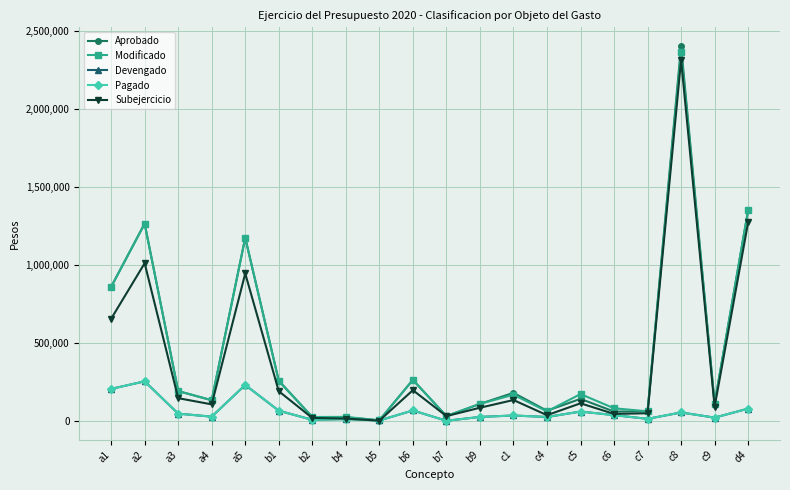

Reading right to left, transcribe all the data shown in this chart.

Aprobado: d4=1350000	c9=110200	c8=2401348	c7=60500	c6=59000	c5=140400	c4=64300	c1=179000	b9=108250	b7=30000	b6=262000	b5=3000	b4=22000	b2=24000	b1=257100	a5=1172064	a4=131539	a3=190106	a2=1263780	a1=857796
Modificado: d4=1350000	c9=110200	c8=2365688	c7=60500	c6=80213	c5=171083	c4=60234	c1=166830	b9=108250	b7=30000	b6=262000	b5=3000	b4=25081	b2=24051	b1=253968	a5=1173297	a4=131540	a3=190612	a2=1262040	a1=857796
Devengado: d4=78000	c9=20157	c8=53287	c7=12311	c6=36213	c5=59206	c4=24295	c1=33830	b9=24738	b7=0	b6=66000	b5=1997	b4=11081	b2=6051	b1=64485	a5=229572	a4=26350	a3=45767	a2=252671	a1=204236
Pagado: d4=78000	c9=20157	c8=53287	c7=12311	c6=36213	c5=59206	c4=24295	c1=33830	b9=24738	b7=0	b6=66000	b5=1997	b4=11081	b2=6051	b1=64485	a5=229572	a4=26350	a3=45767	a2=252671	a1=204236
Subejercicio: d4=1272000	c9=90043	c8=2312401	c7=48189	c6=44000	c5=111877	c4=35939	c1=133000	b9=83512	b7=30000	b6=196000	b5=1003	b4=14000	b2=18000	b1=189483	a5=943725	a4=105190	a3=144845	a2=1009369	a1=653560